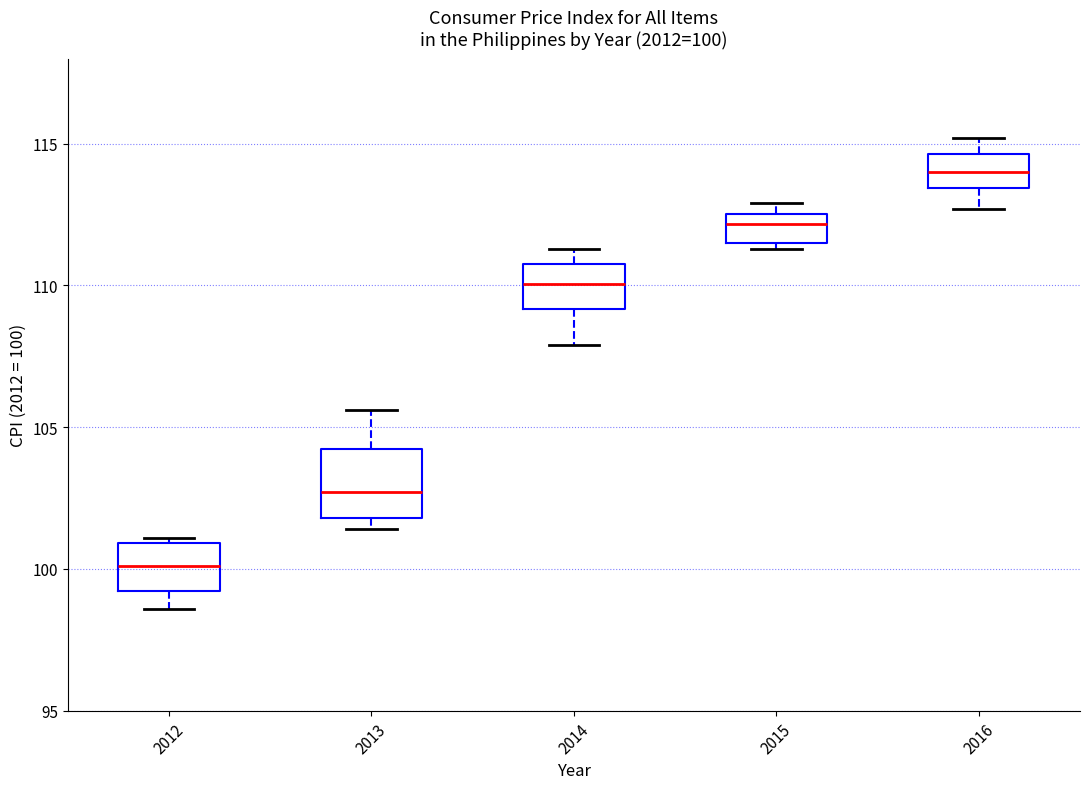

Which box's median line is the highest?

2016